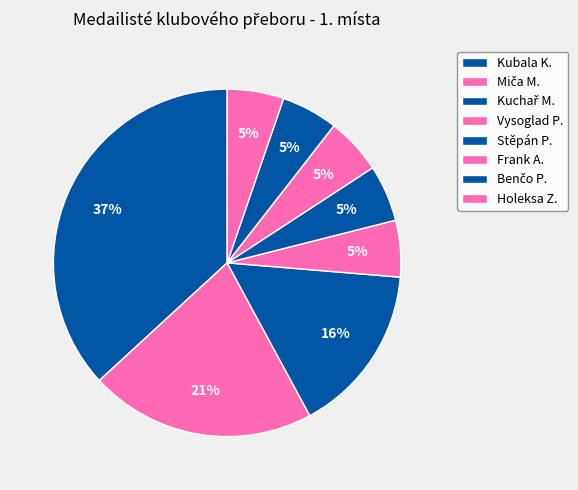

The Benčo P. slice represents 5% of the pie. True or false?

True